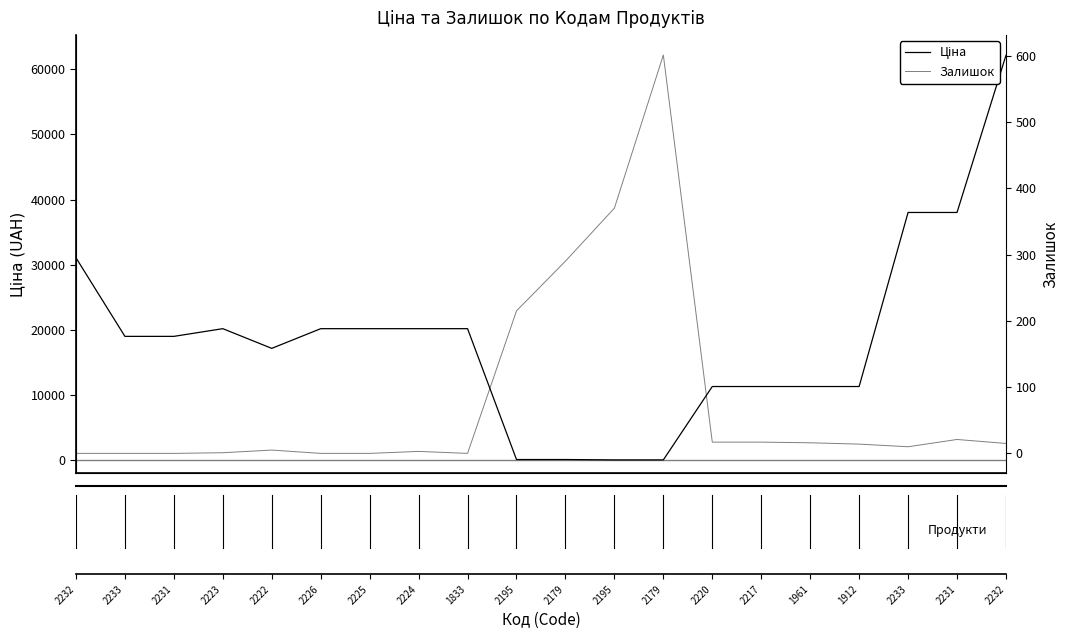

Where is Залишок nearest to the value 300?

2179